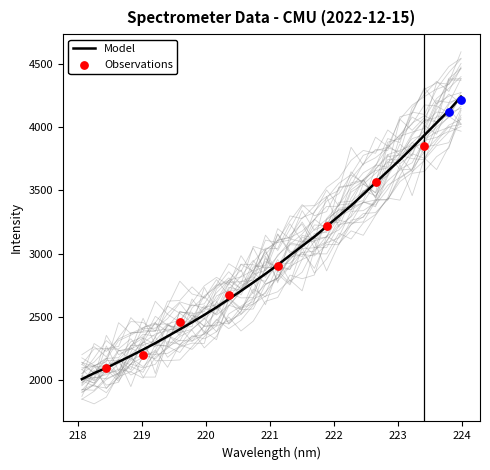

What is the change in value from 220.1623 to 223.408?

+1358.6